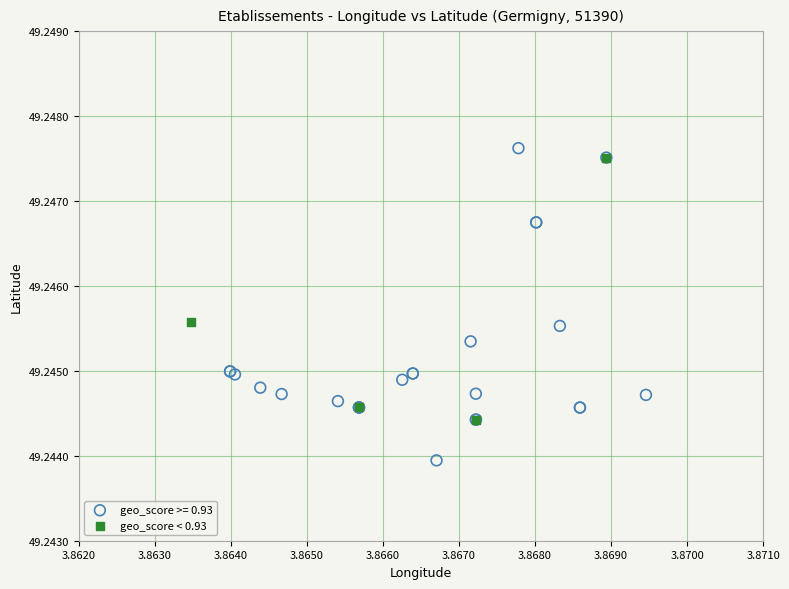

Which series contains the lowest Y value?

geo_score >= 0.93